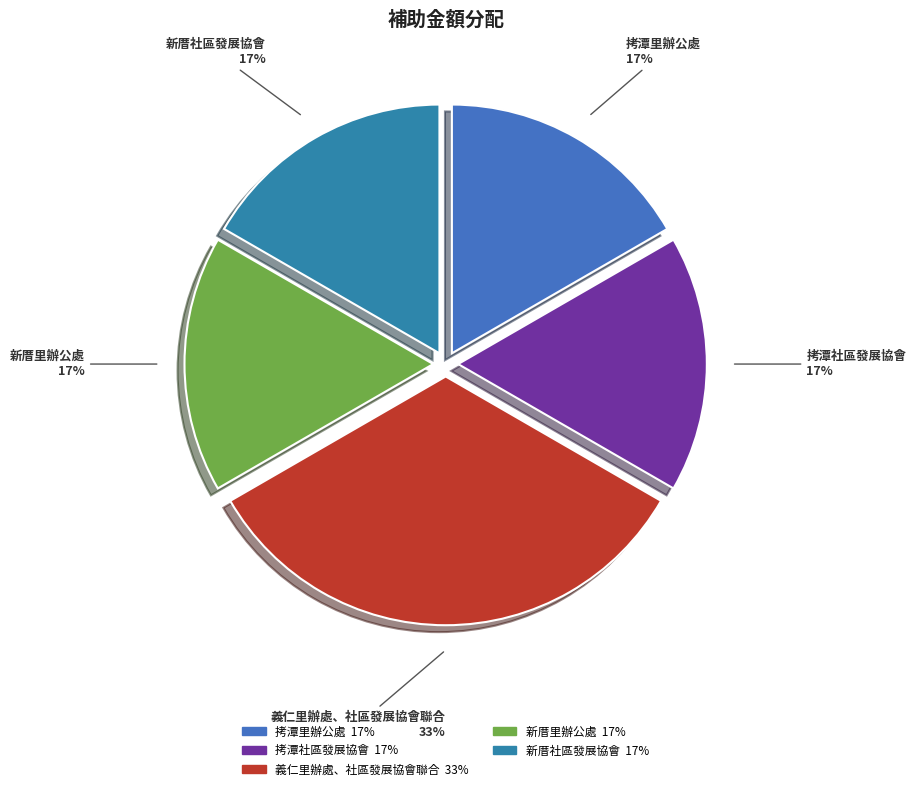

To the nearest percent, what is the average slice percentage?

20%